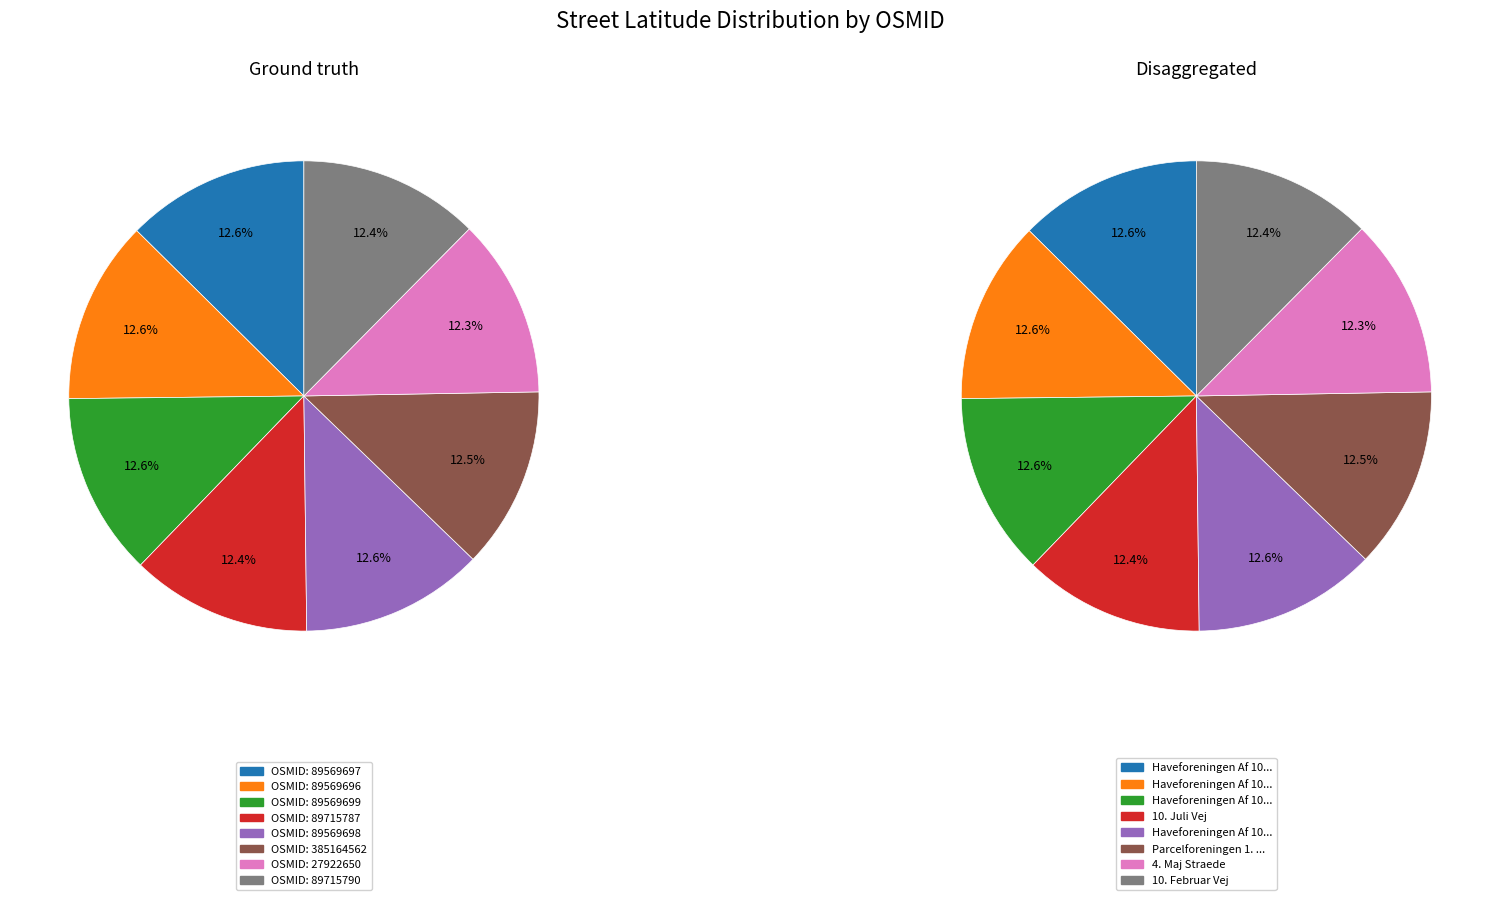

What percentage do 89715787 and 89569698 together represent?

25.0%